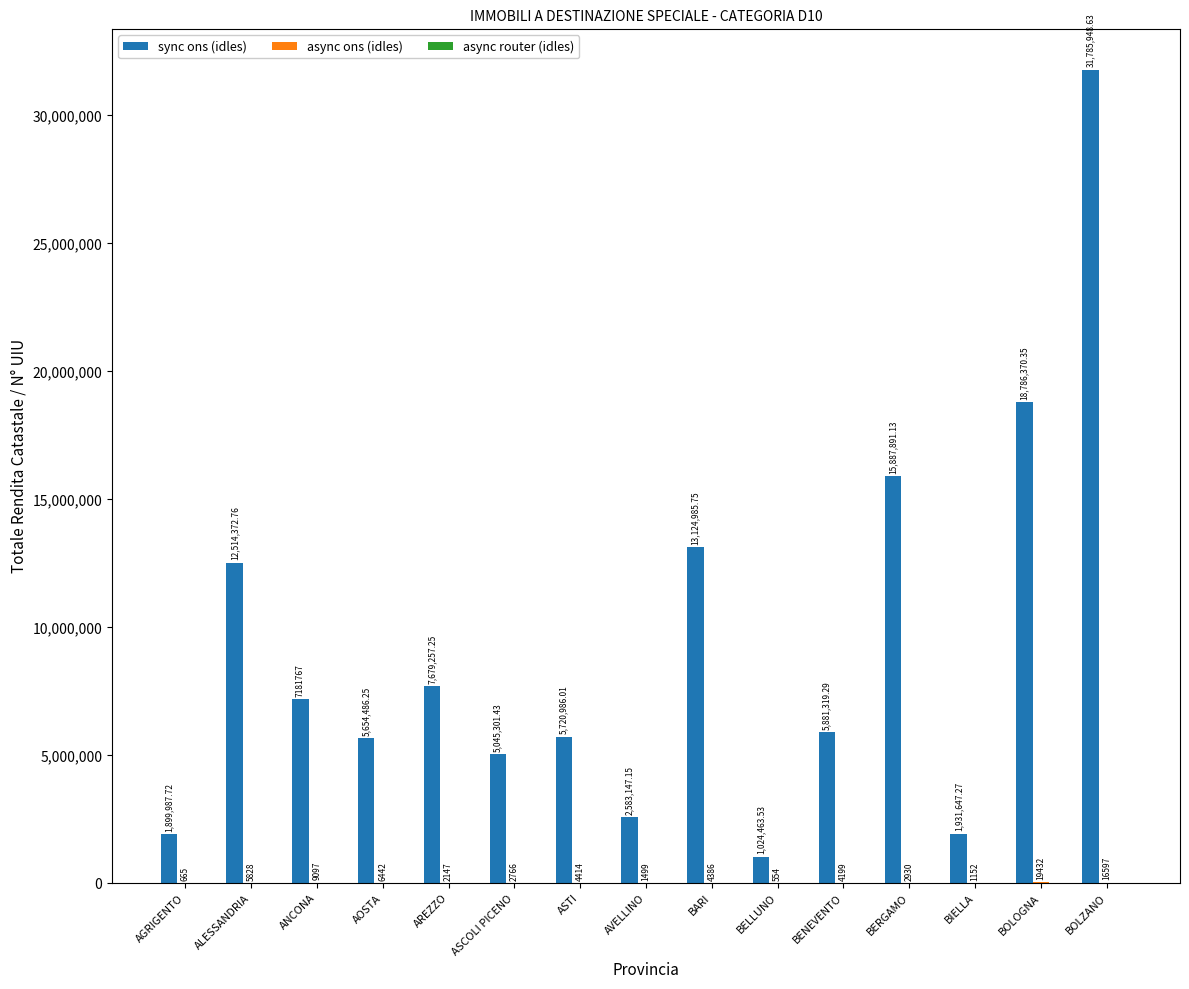

At which category is the sum across all series the highest?

BOLZANO